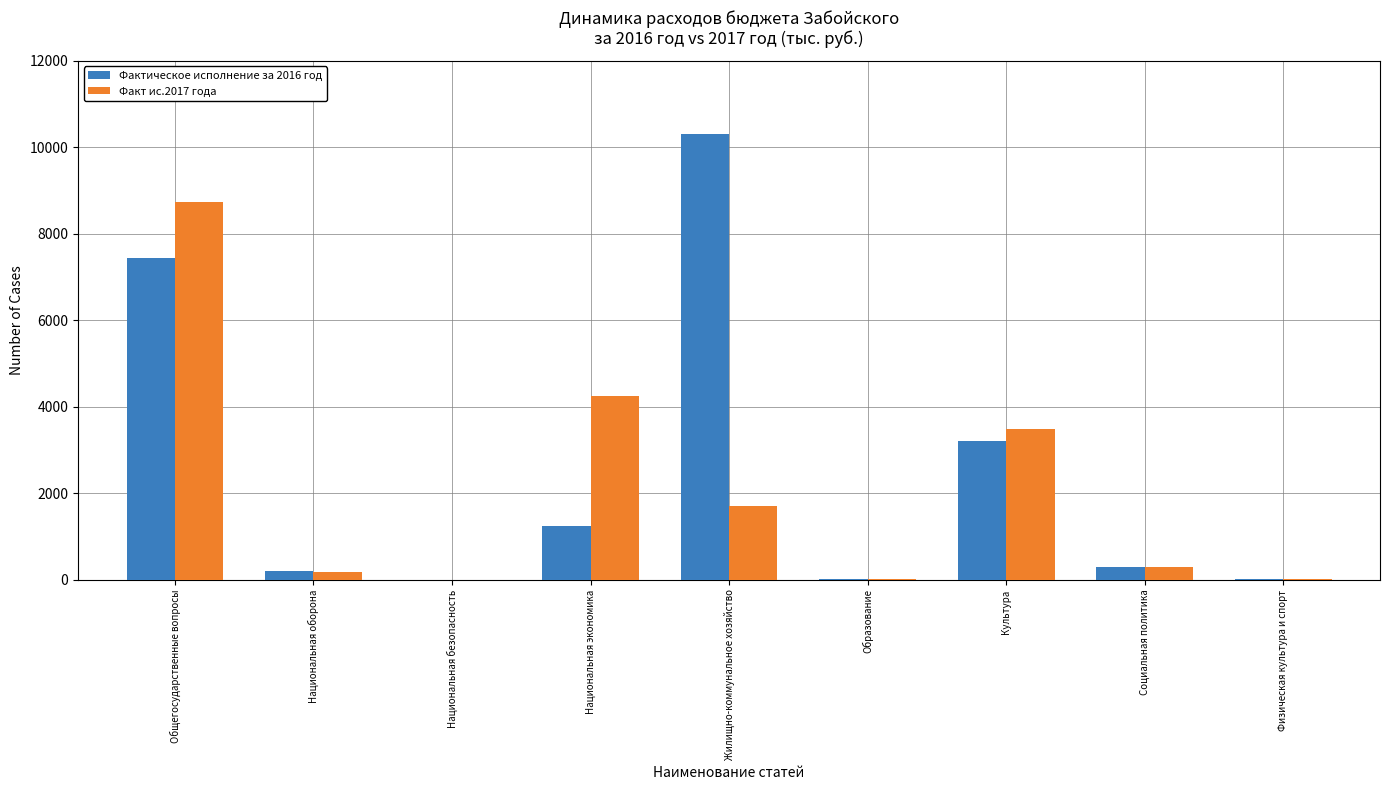

At which label does Фактическое исполнение за 2016 год first exceed 289?

Общегосударственные вопросы